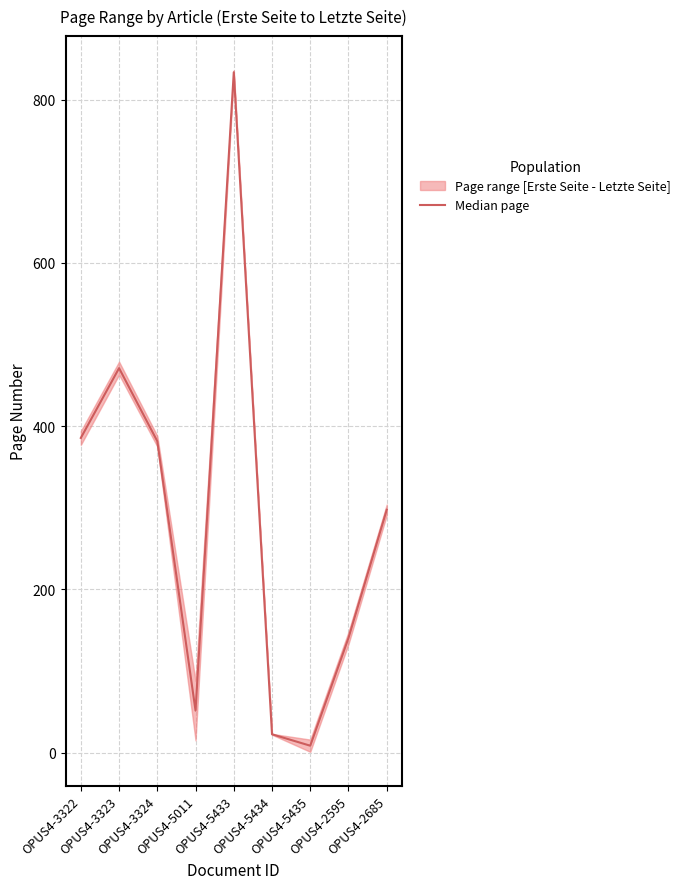

List the labels in order of value, smallest first.

OPUS4-5435, OPUS4-5434, OPUS4-5011, OPUS4-2595, OPUS4-2685, OPUS4-3324, OPUS4-3322, OPUS4-3323, OPUS4-5433